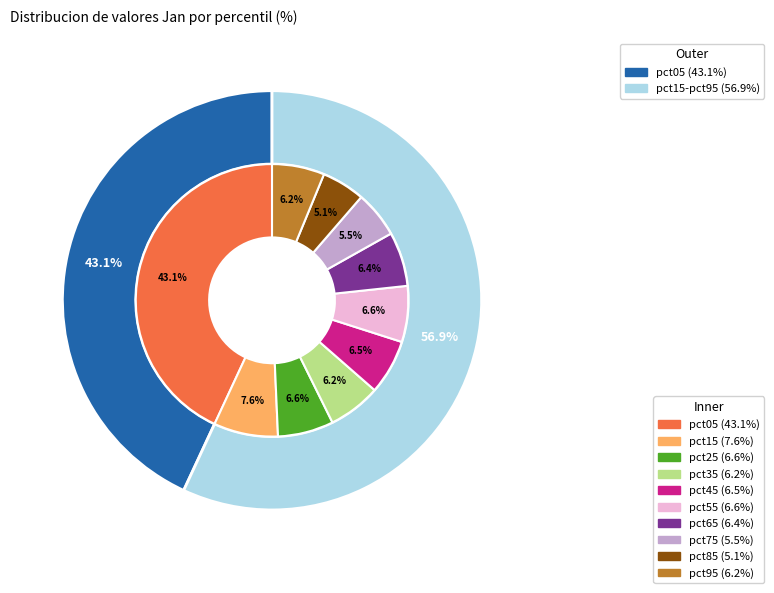

Is pct65 the majority of the pie?

No